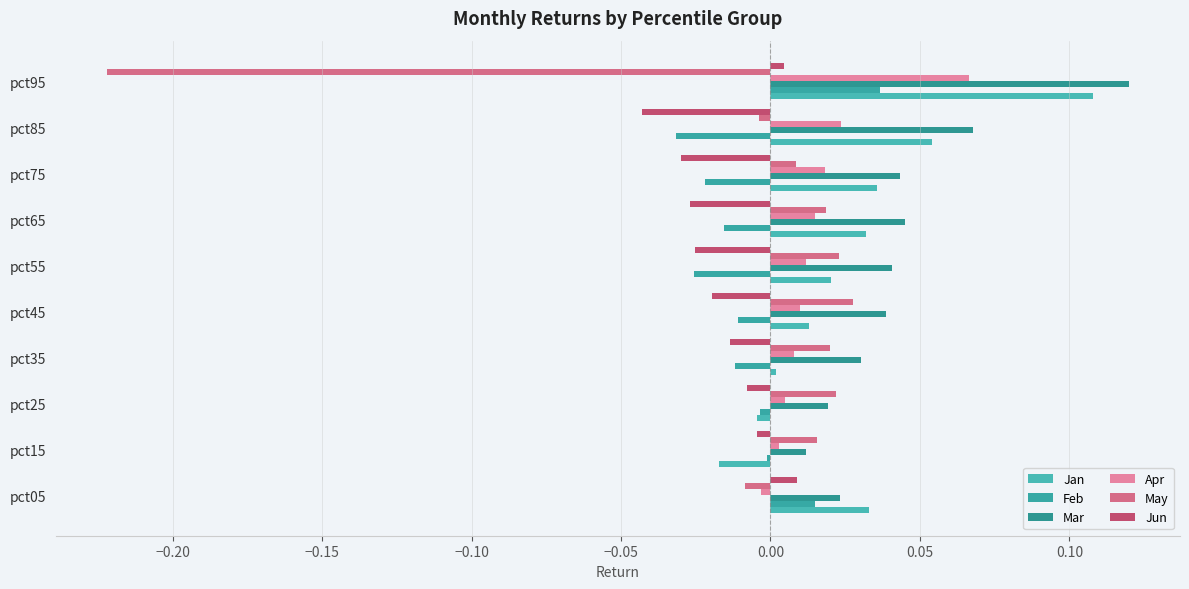

Count the number of data series in this chart.

6